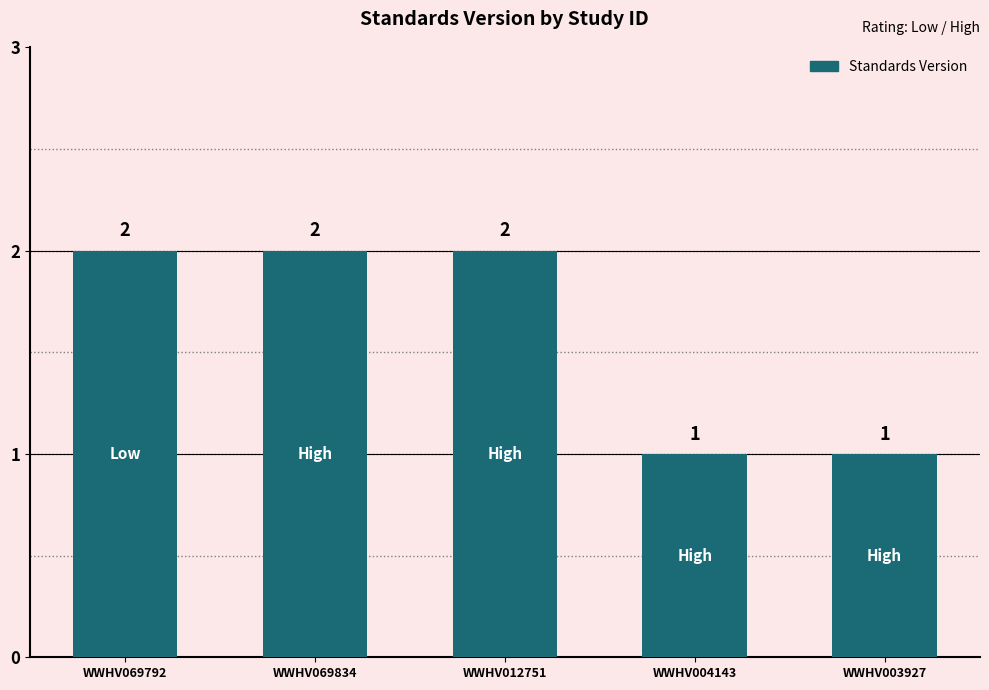

True or false: the data shows 2 at WWHV003927.

False